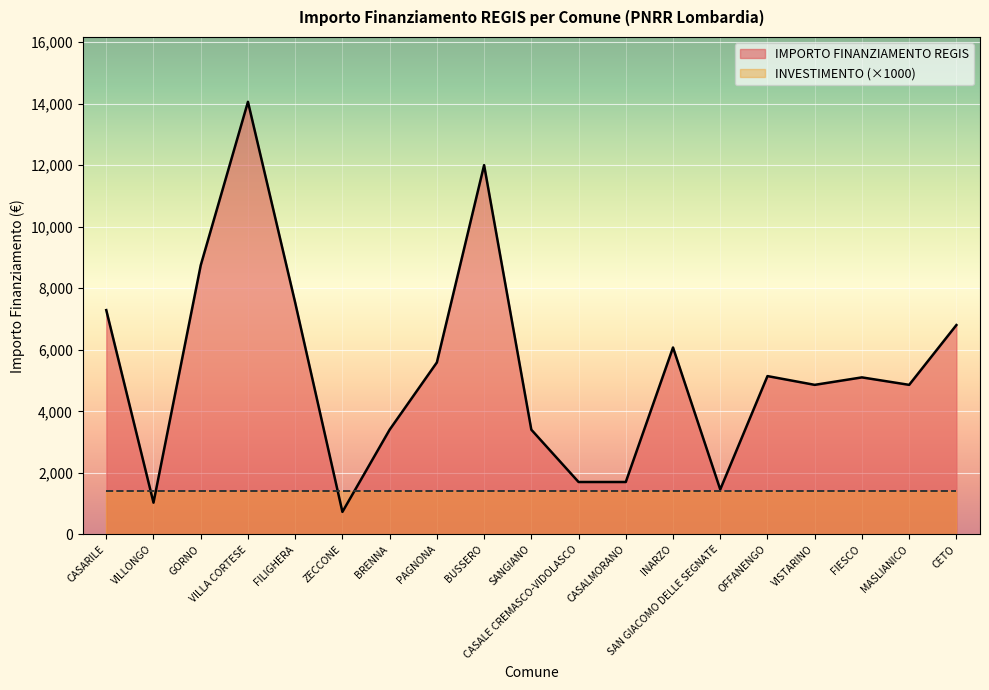

Approximately how many times larger is the value at VILLONGO compared to PAGNONA?

0.2